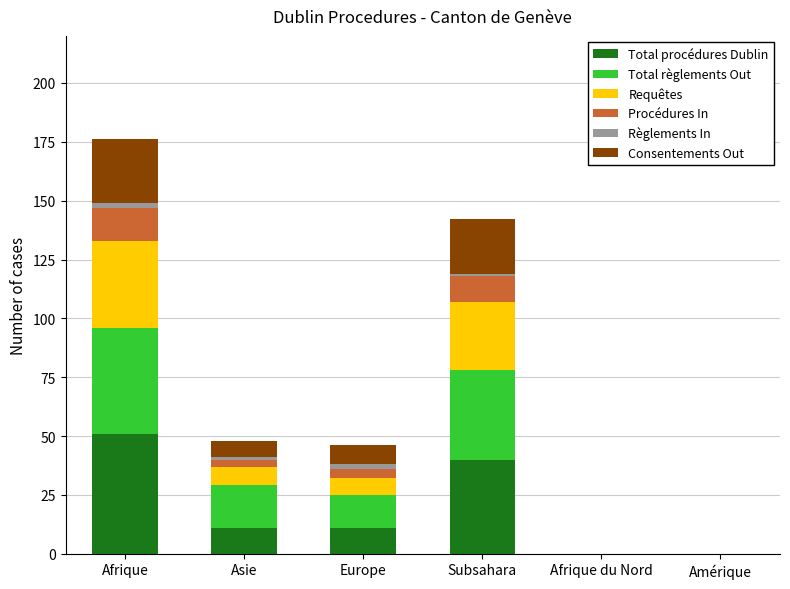

At which category is the sum across all series the highest?

Afrique